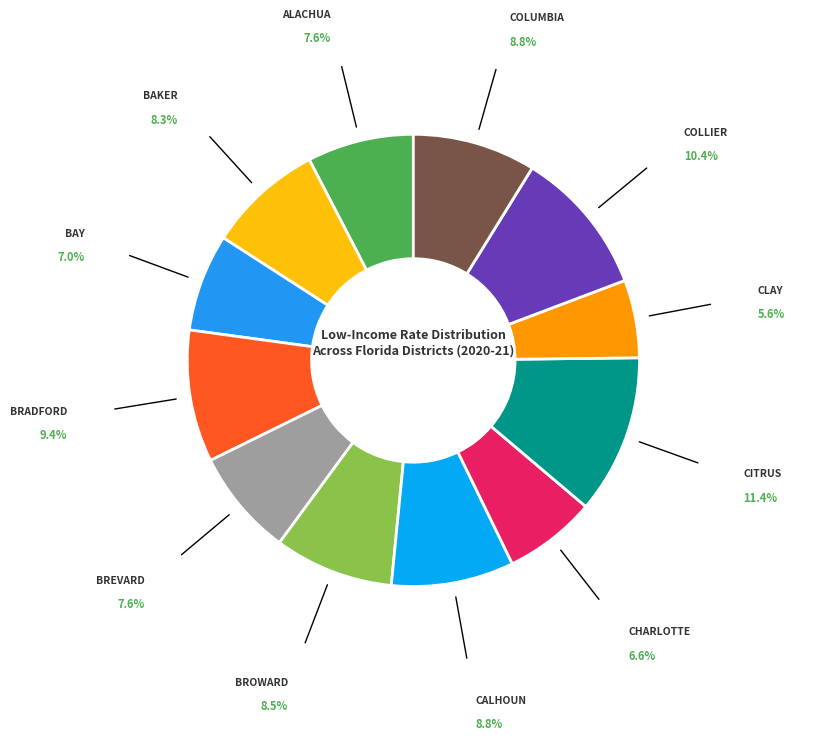

Is there any slice that represents more than half of the pie?

No